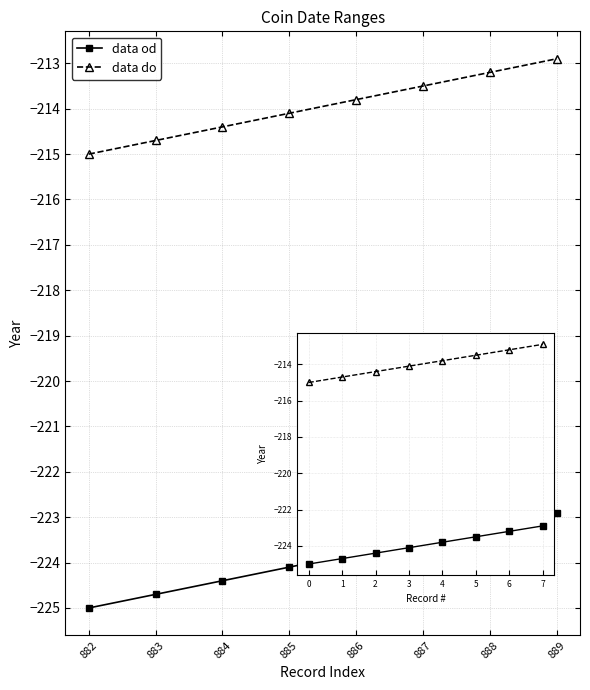

True or false: data do and data od intersect in this chart.

False